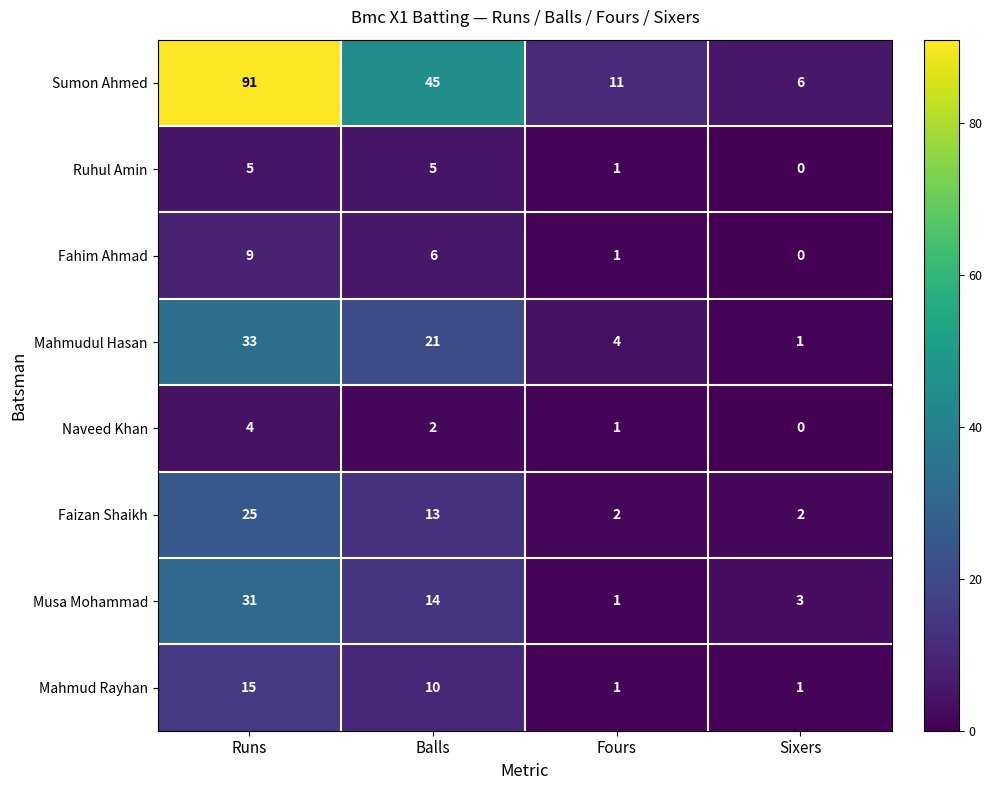

Which label corresponds to the smallest value in the chart?

Sixers